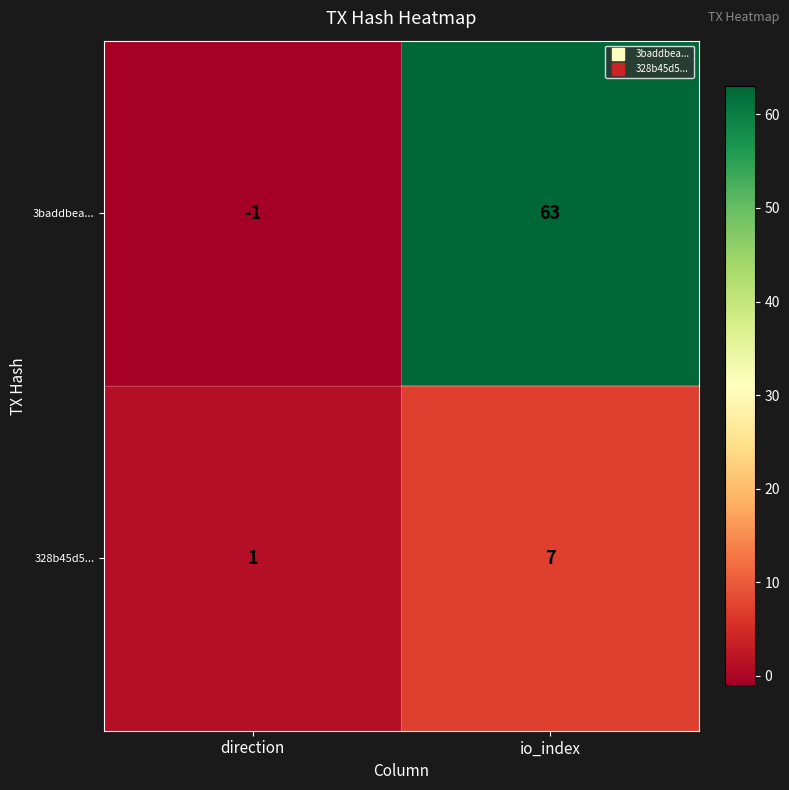

What is the sum of the 3baddbea... values at direction and io_index?

62